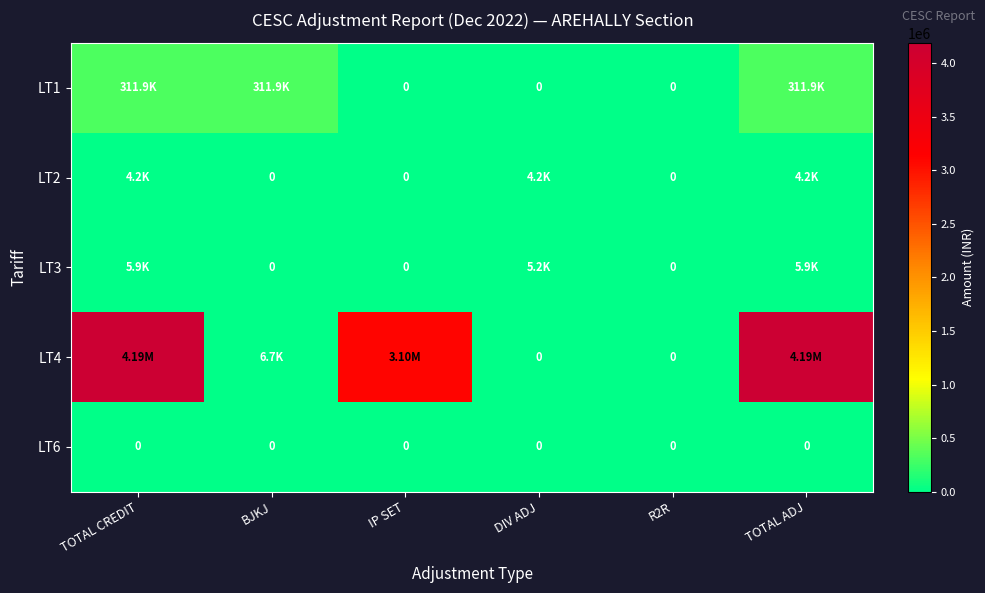

At IP SET, list the series in order from smallest to largest.

LT1, LT2, LT3, LT6, LT4